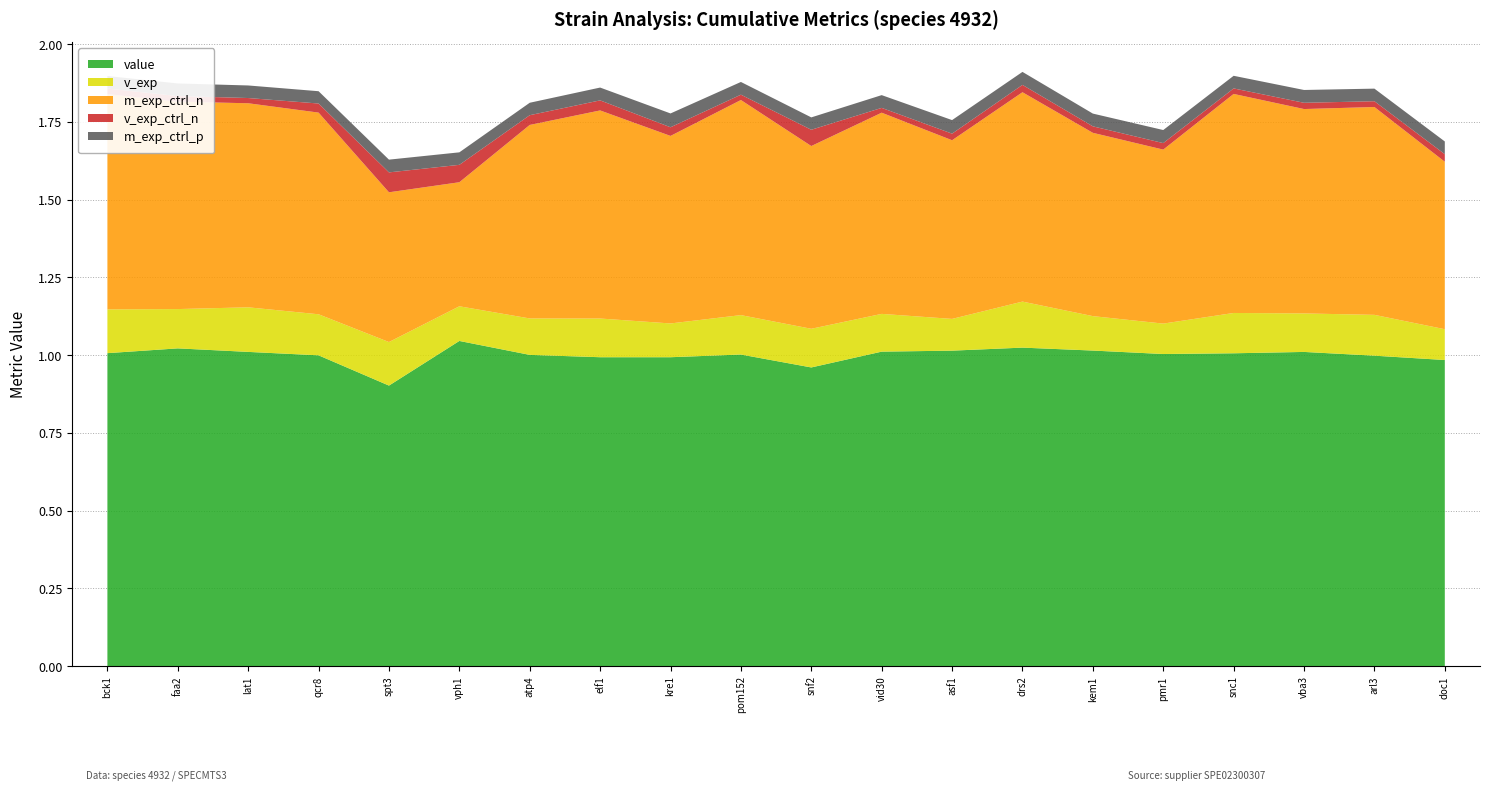

Reading right to left, what are all the values shown in this chart?

value: 1.0	1.0	1.0	1.0	1.0	1.0	1.0	1.0	1.0	1.0	1.0	1.0	1.0	1.0	1.0	0.9	1.0	1.0	1.0	1.0
v_exp: 0.1	0.1	0.1	0.1	0.1	0.1	0.1	0.1	0.1	0.1	0.1	0.1	0.1	0.1	0.1	0.1	0.1	0.1	0.1	0.1
m_exp_ctrl_n: 0.5	0.7	0.7	0.7	0.6	0.6	0.7	0.6	0.6	0.6	0.7	0.6	0.7	0.6	0.4	0.5	0.6	0.7	0.7	0.7
v_exp_ctrl_n: 0.0	0.0	0.0	0.0	0.0	0.0	0.0	0.0	0.0	0.1	0.0	0.0	0.0	0.0	0.1	0.1	0.0	0.0	0.0	0.0
m_exp_ctrl_p: 0.0	0.0	0.0	0.0	0.0	0.0	0.0	0.0	0.0	0.0	0.0	0.0	0.0	0.0	0.0	0.0	0.0	0.0	0.0	0.0